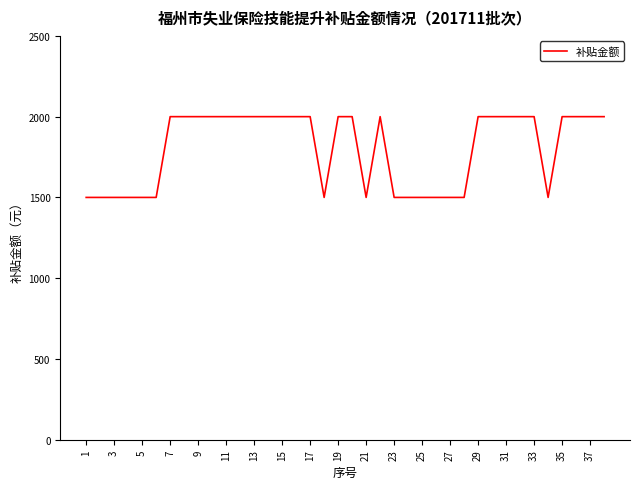

What is the minimum value shown in the chart?

1500